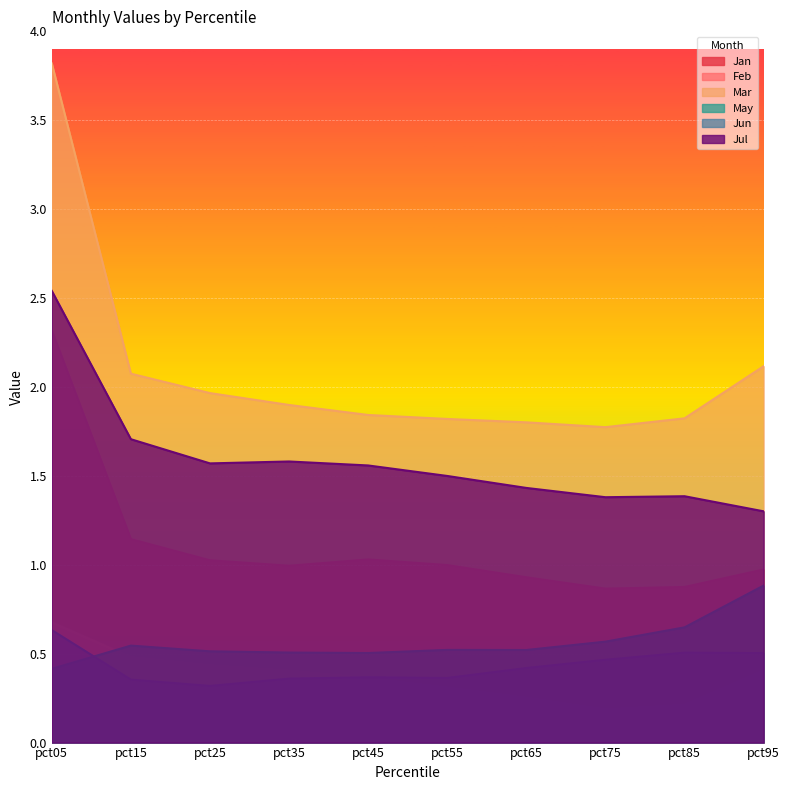

Reading left to right, transcribe all the data shown in this chart.

Jan: 2.3	1.1	1.0	1.0	1.0	1.0	0.9	0.9	0.9	1.0
Feb: 0.7	0.5	0.4	0.4	0.4	0.3	0.3	0.2	0.2	0.4
Mar: 3.8	2.1	2.0	1.9	1.8	1.8	1.8	1.8	1.8	2.1
May: 0.4	0.5	0.5	0.5	0.5	0.5	0.5	0.6	0.6	0.9
Jun: 0.6	0.4	0.3	0.4	0.4	0.4	0.4	0.5	0.5	0.5
Jul: 2.5	1.7	1.6	1.6	1.6	1.5	1.4	1.4	1.4	1.3